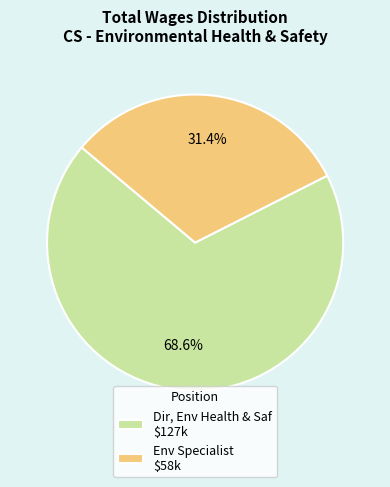

Which slice represents more than half of the pie?

Dir, Env Health & Saf $127k